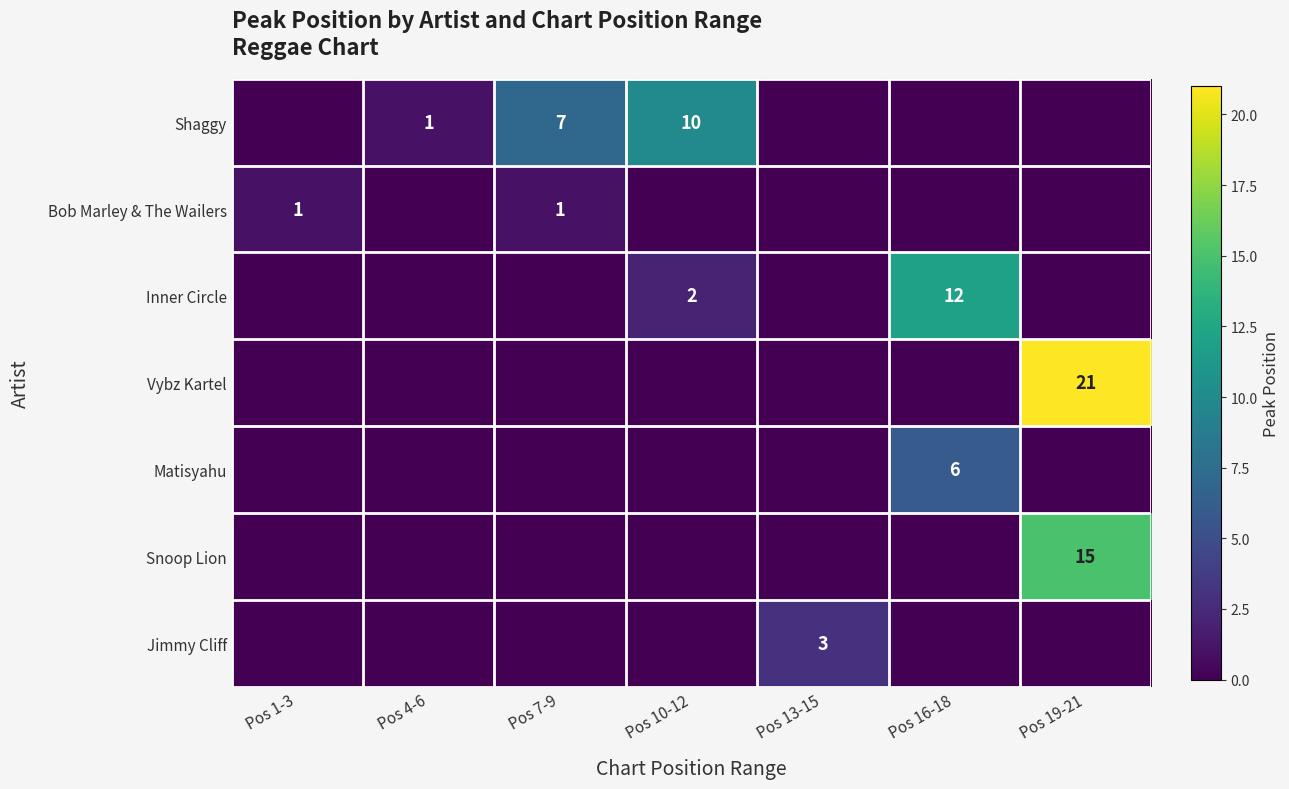

What is the total value across all series at Pos 7-9?

8